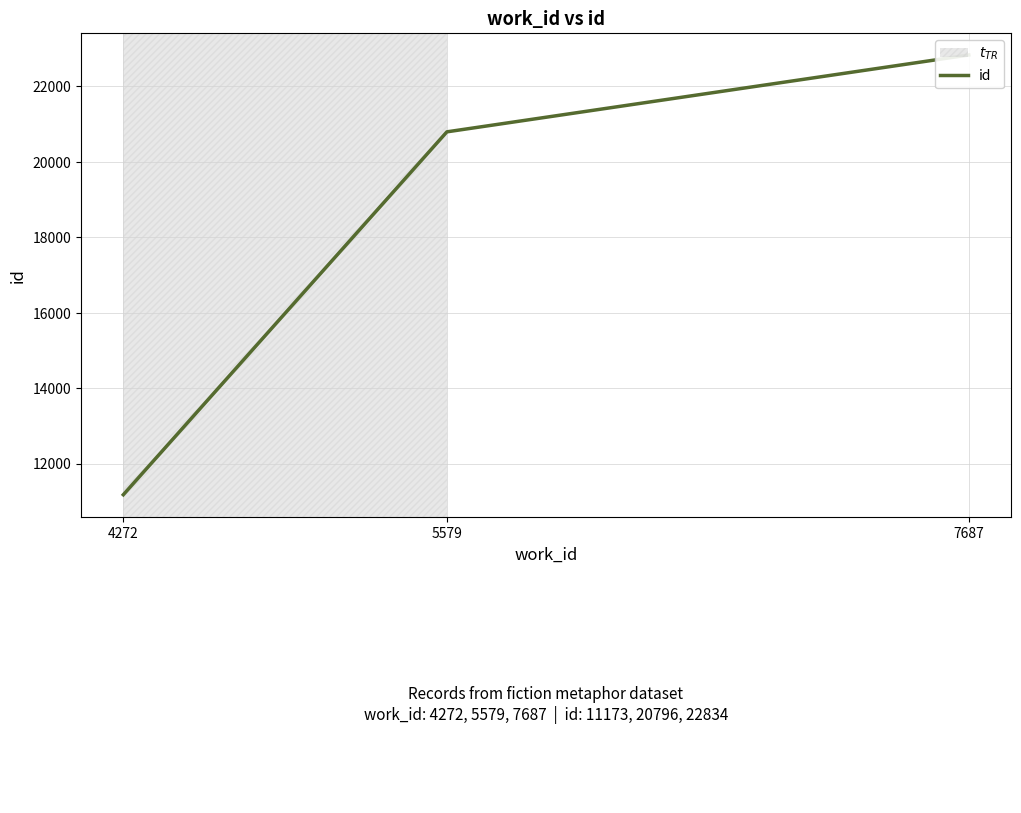

Rank the categories by value from highest to lowest.

7687, 5579, 4272